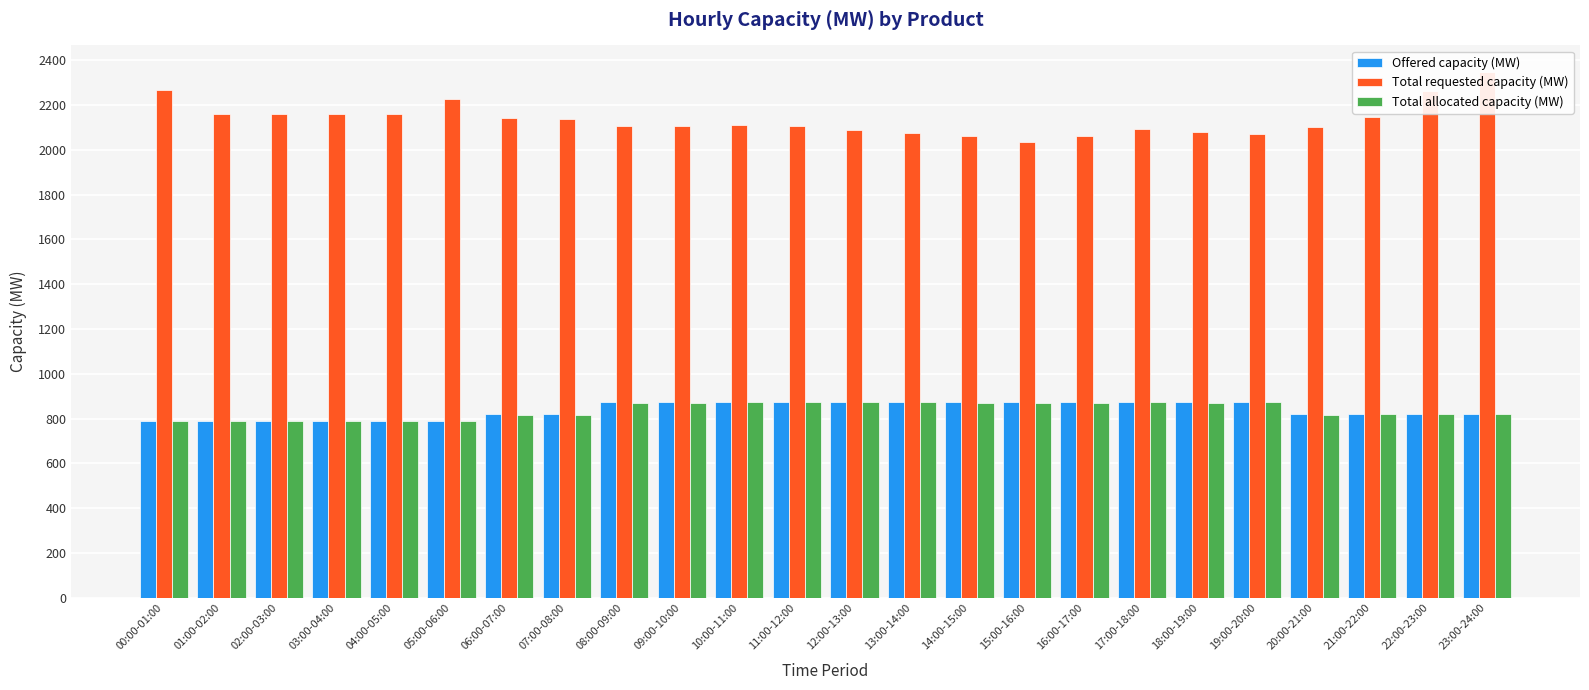

List the labels in order of Total allocated capacity (MW) value, smallest first.

00:00-01:00, 01:00-02:00, 02:00-03:00, 03:00-04:00, 04:00-05:00, 05:00-06:00, 06:00-07:00, 07:00-08:00, 20:00-21:00, 21:00-22:00, 22:00-23:00, 23:00-24:00, 16:00-17:00, 08:00-09:00, 09:00-10:00, 14:00-15:00, 15:00-16:00, 18:00-19:00, 10:00-11:00, 11:00-12:00, 12:00-13:00, 13:00-14:00, 19:00-20:00, 17:00-18:00